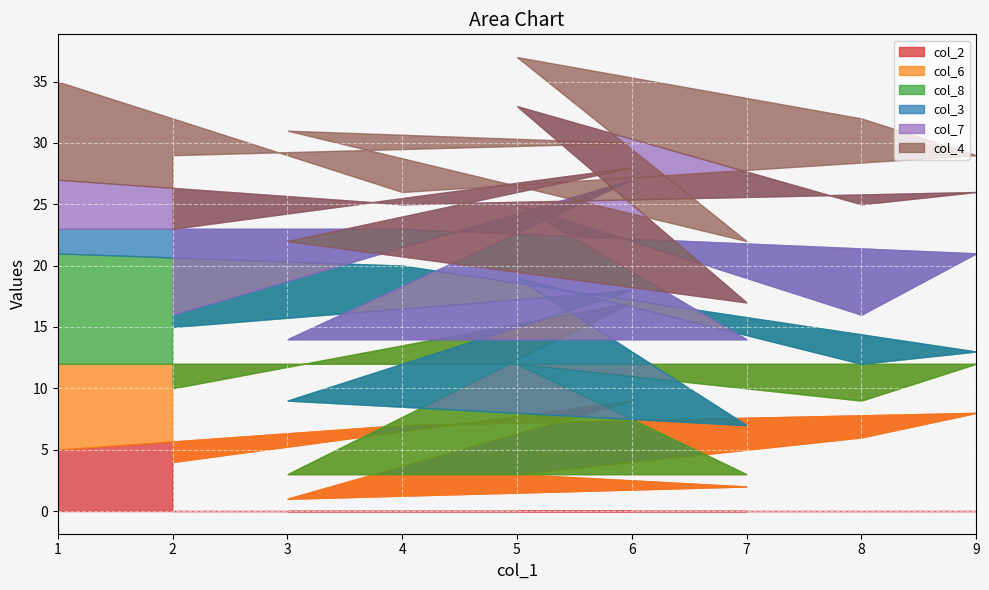

What is the difference between the col_8 values at 9 and 4?

7